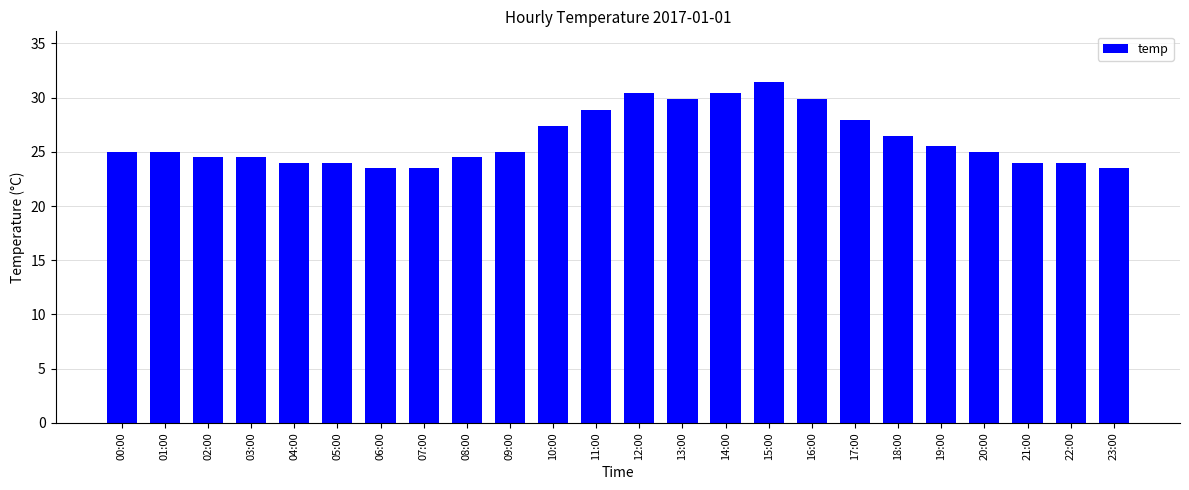

What is the label of the 3rd bar from the right?

21:00